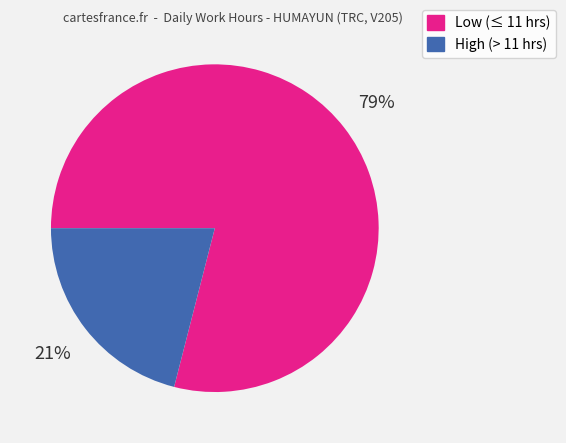

Which category has the biggest portion of the pie?

Low (≤ 11 hrs)